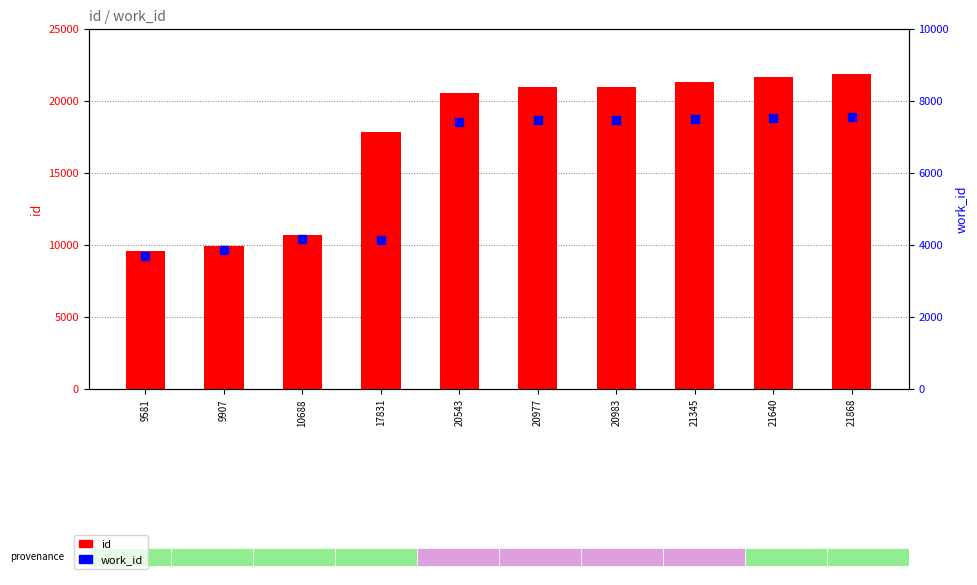

At which category is the sum across all series the highest?

21868